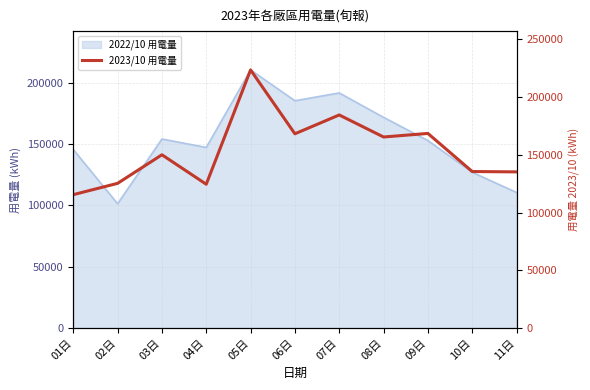

True or false: there are more than 1 points higher than both neighbors.

True